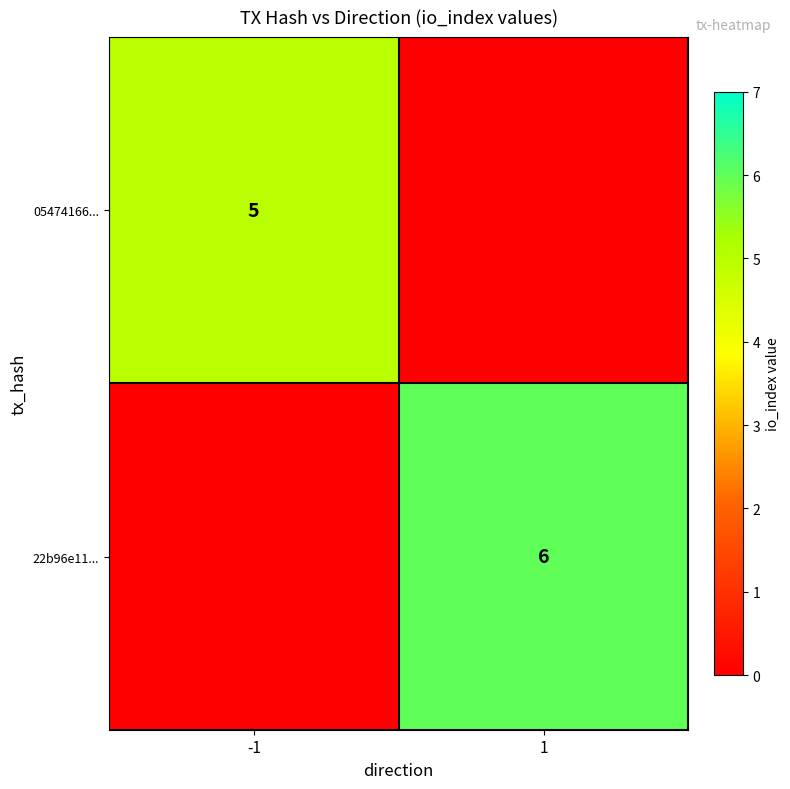

Is it true that 05474166... equals 9 at -1?

False